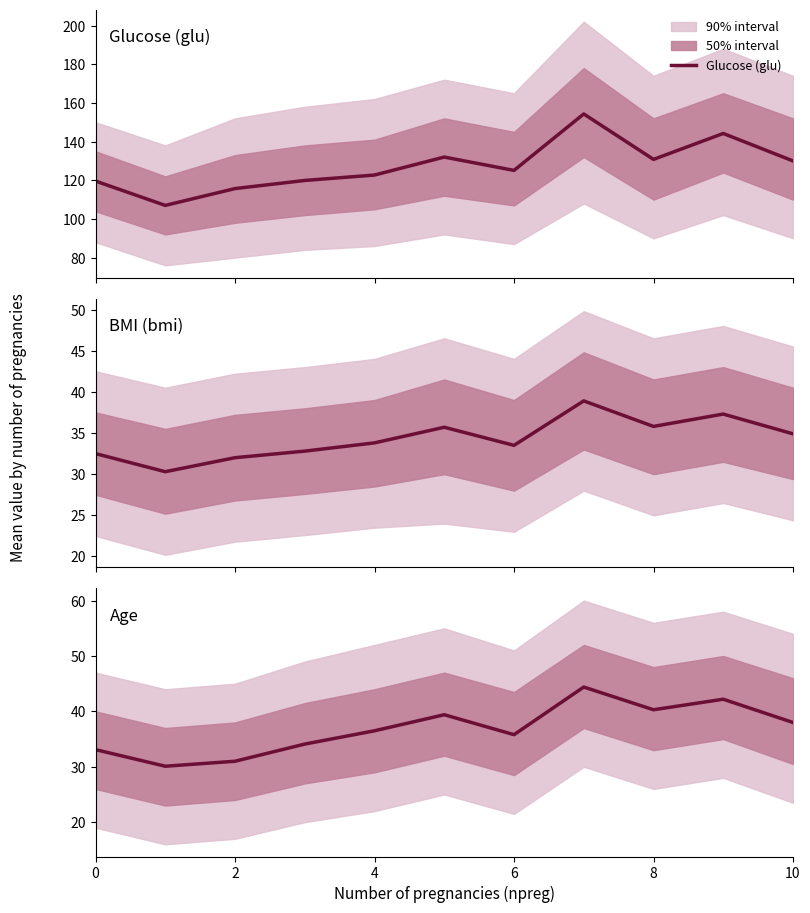

True or false: Age and Glucose (glu) intersect in this chart.

False